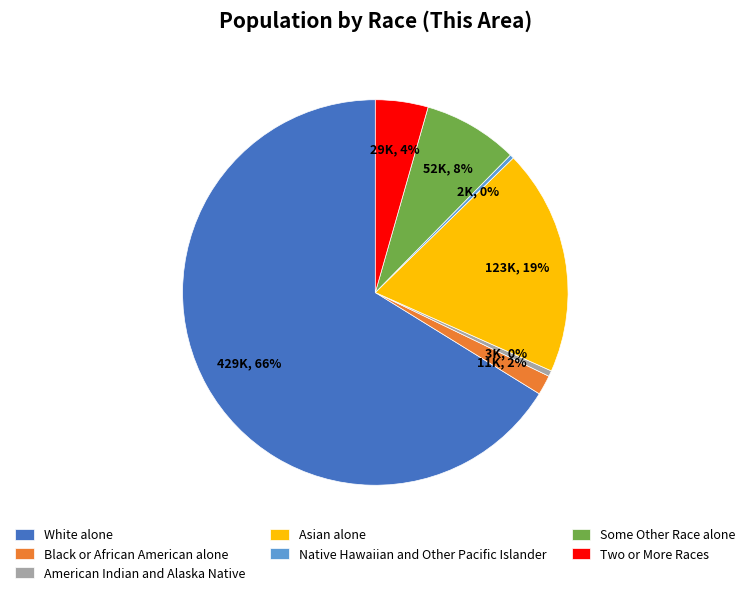

Count the number of slices in the pie.

7